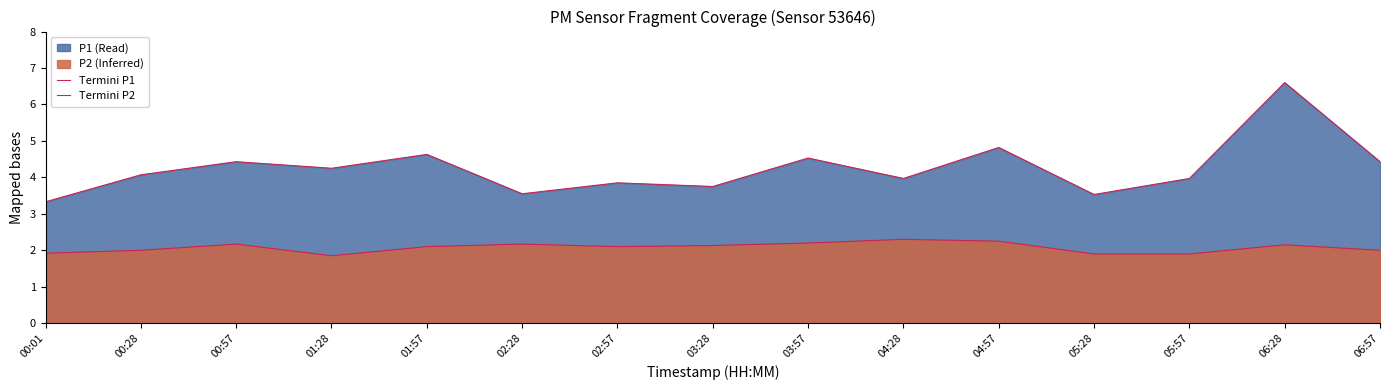

How many lines are shown in the chart?

2